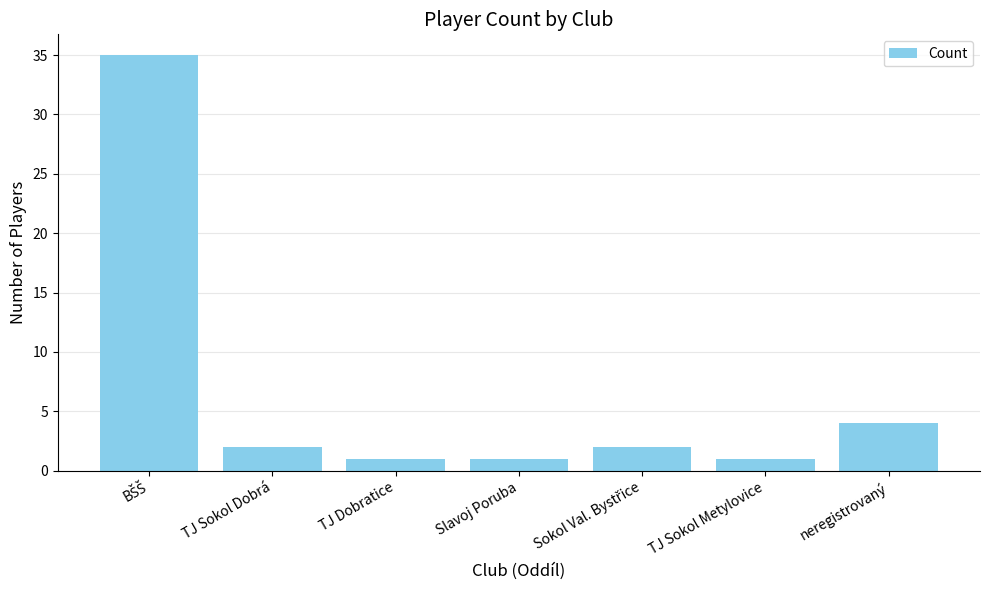

How many values are below 2?

3